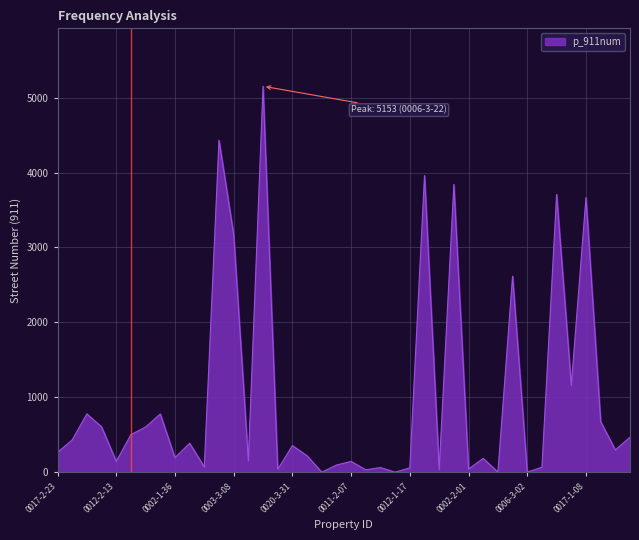

What is the maximum value shown in the chart?

5153